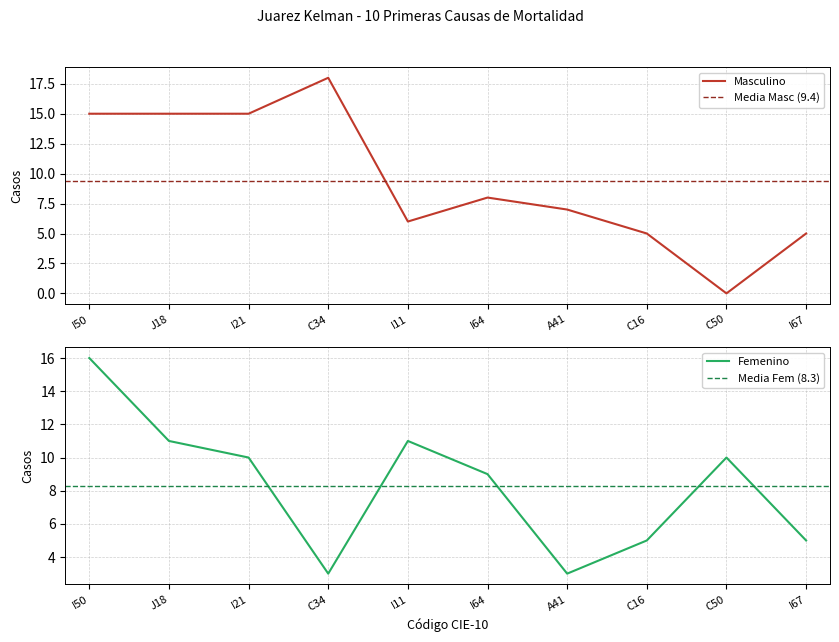

What is the difference between the maximum and minimum values in the Masculino series?

18